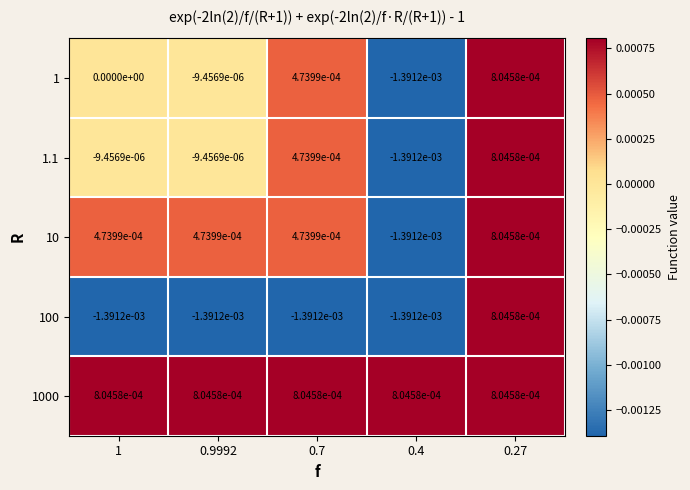

True or false: 1000 has a value of 0.0 at 1.

True